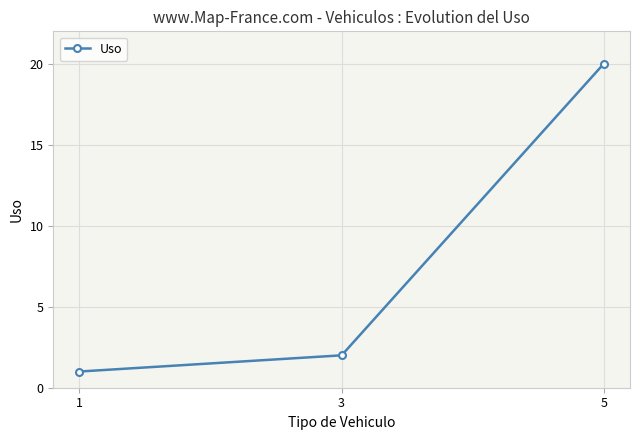

What is the ratio of the value at 3 to the value at 5?

0.1